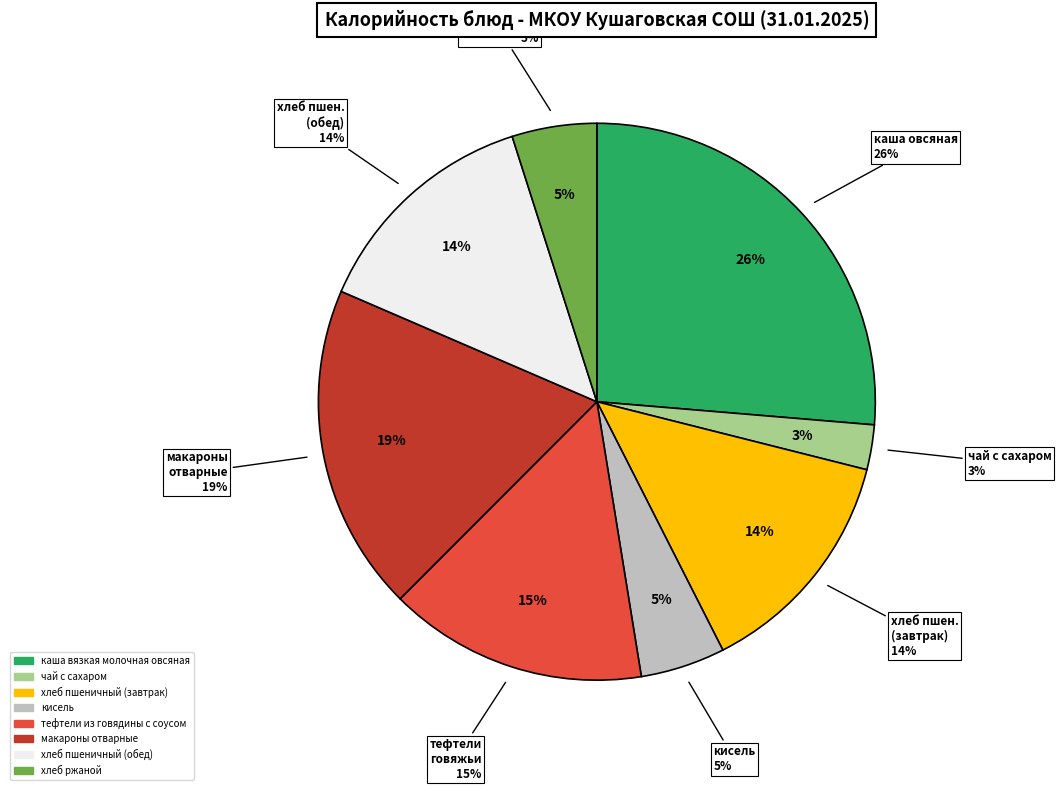

What is the ratio of the value at хлеб пшеничный (обед) to the value at кисель?

2.8